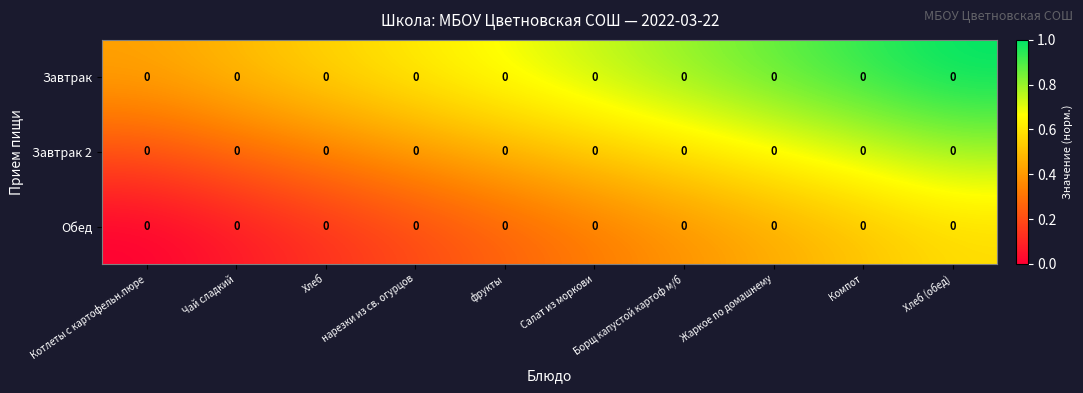

Count the number of categories in the chart.

10